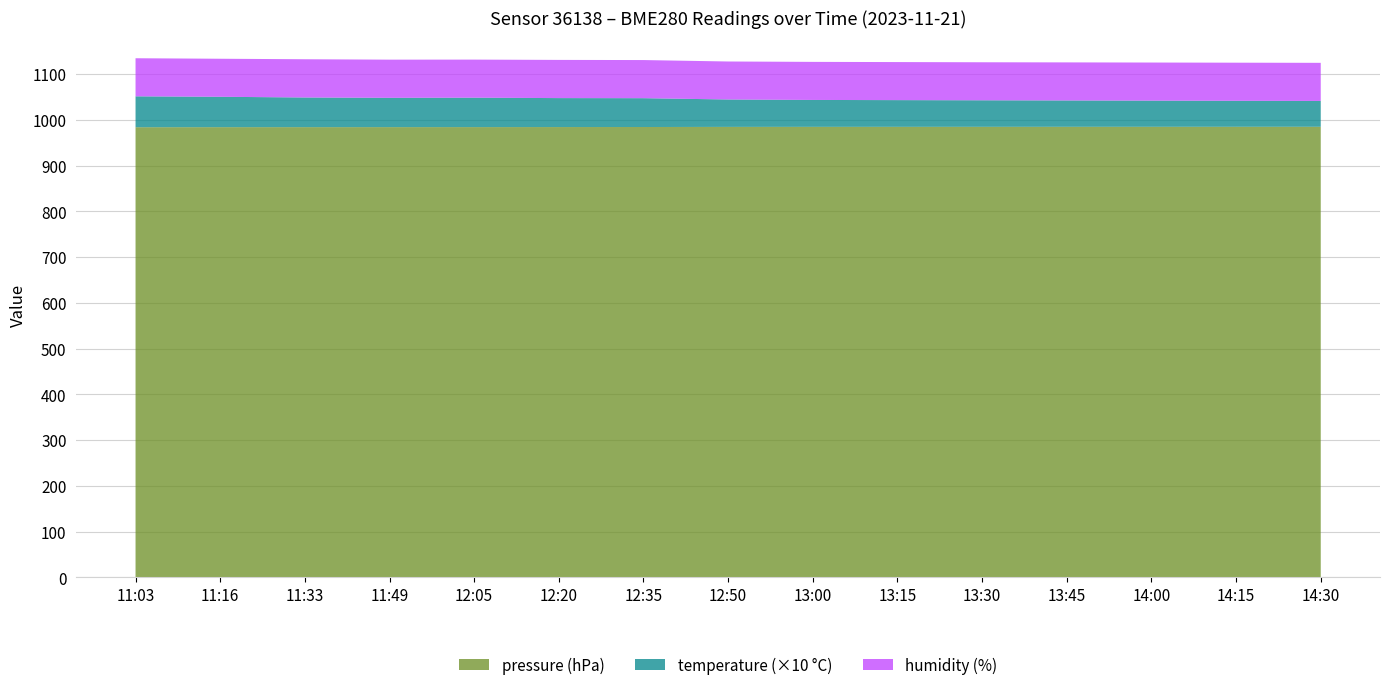

What is the highest value of the pressure (hPa) series?

985.1